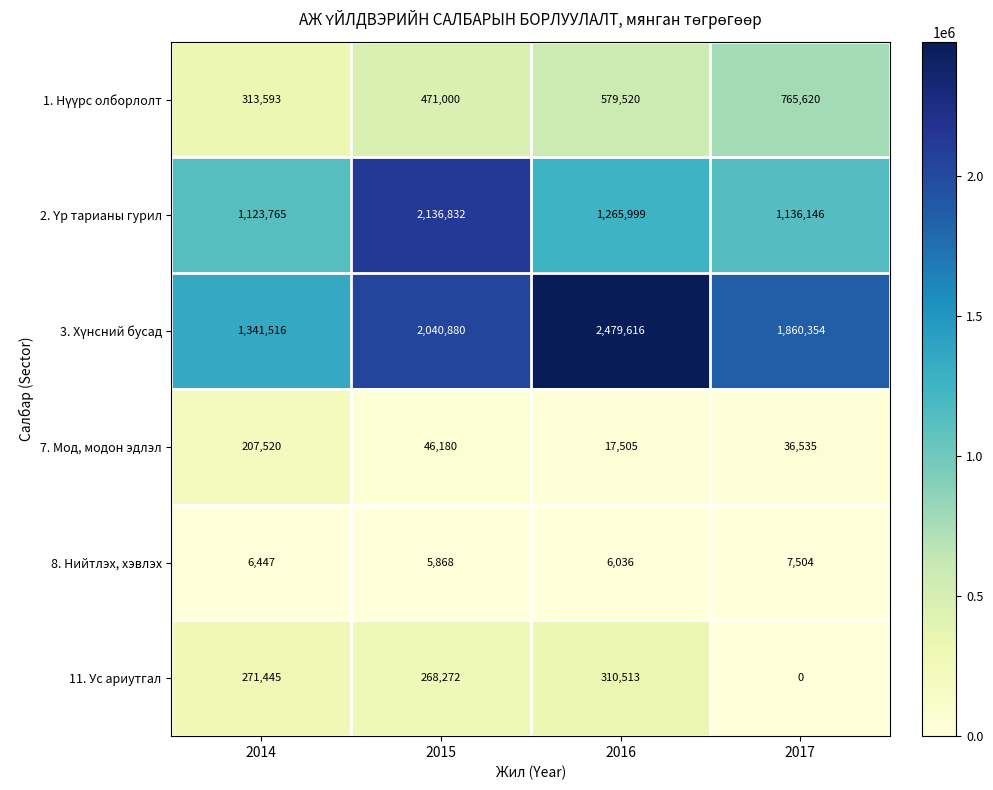

What is the difference between the highest and lowest values at 2015?

2130964